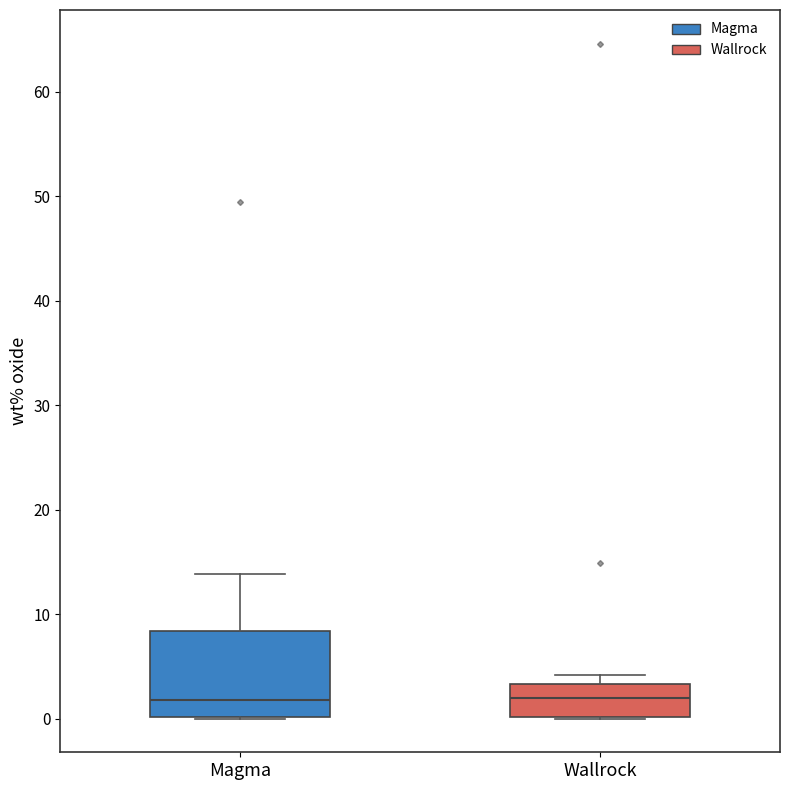

Which box is the tallest, from its lower edge to its upper edge?

Magma